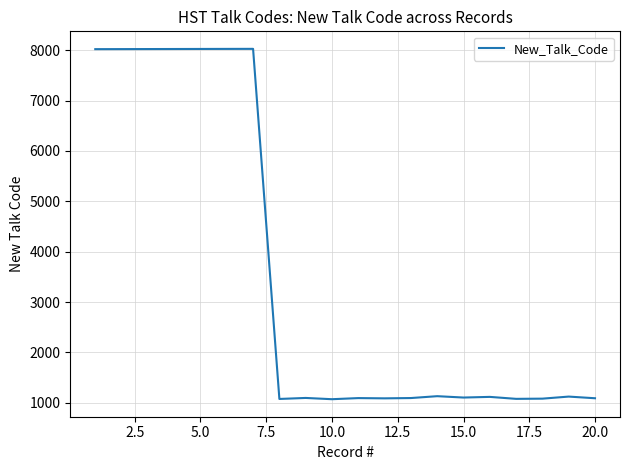

What is the maximum value shown in the chart?

8028